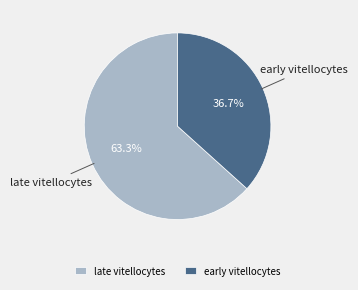

Which has a higher value, late vitellocytes or early vitellocytes?

late vitellocytes